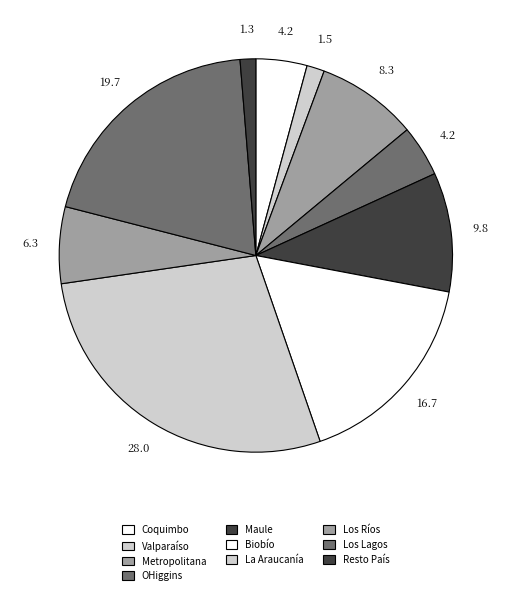

Count the number of slices in the pie.

10